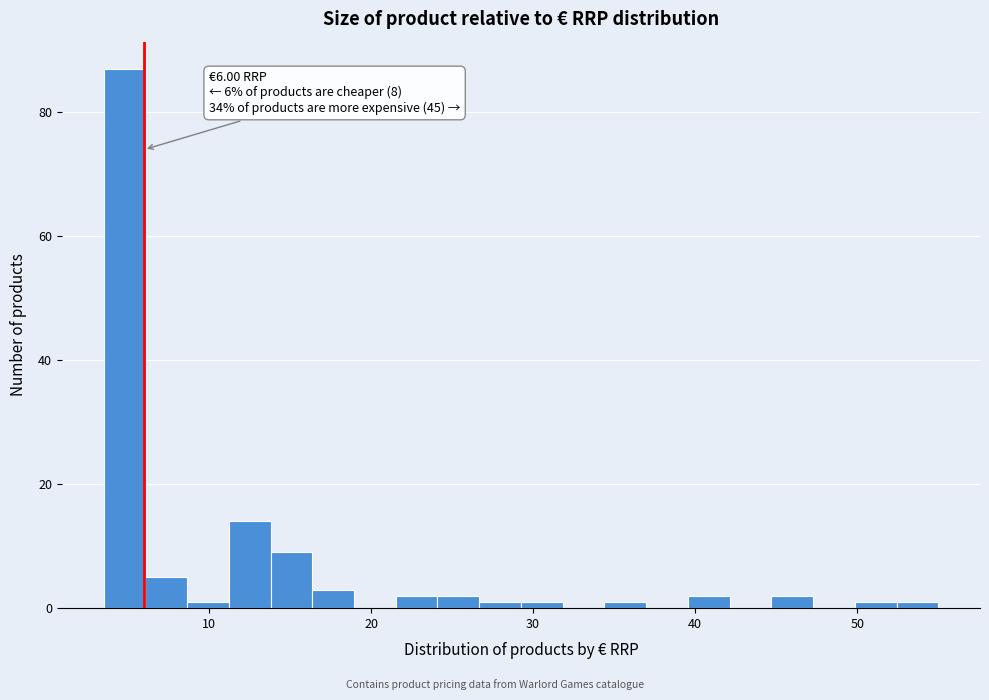

Around what value on the x-axis is the tallest bar? Give the approximate position of its centre, as read against the axis.

5